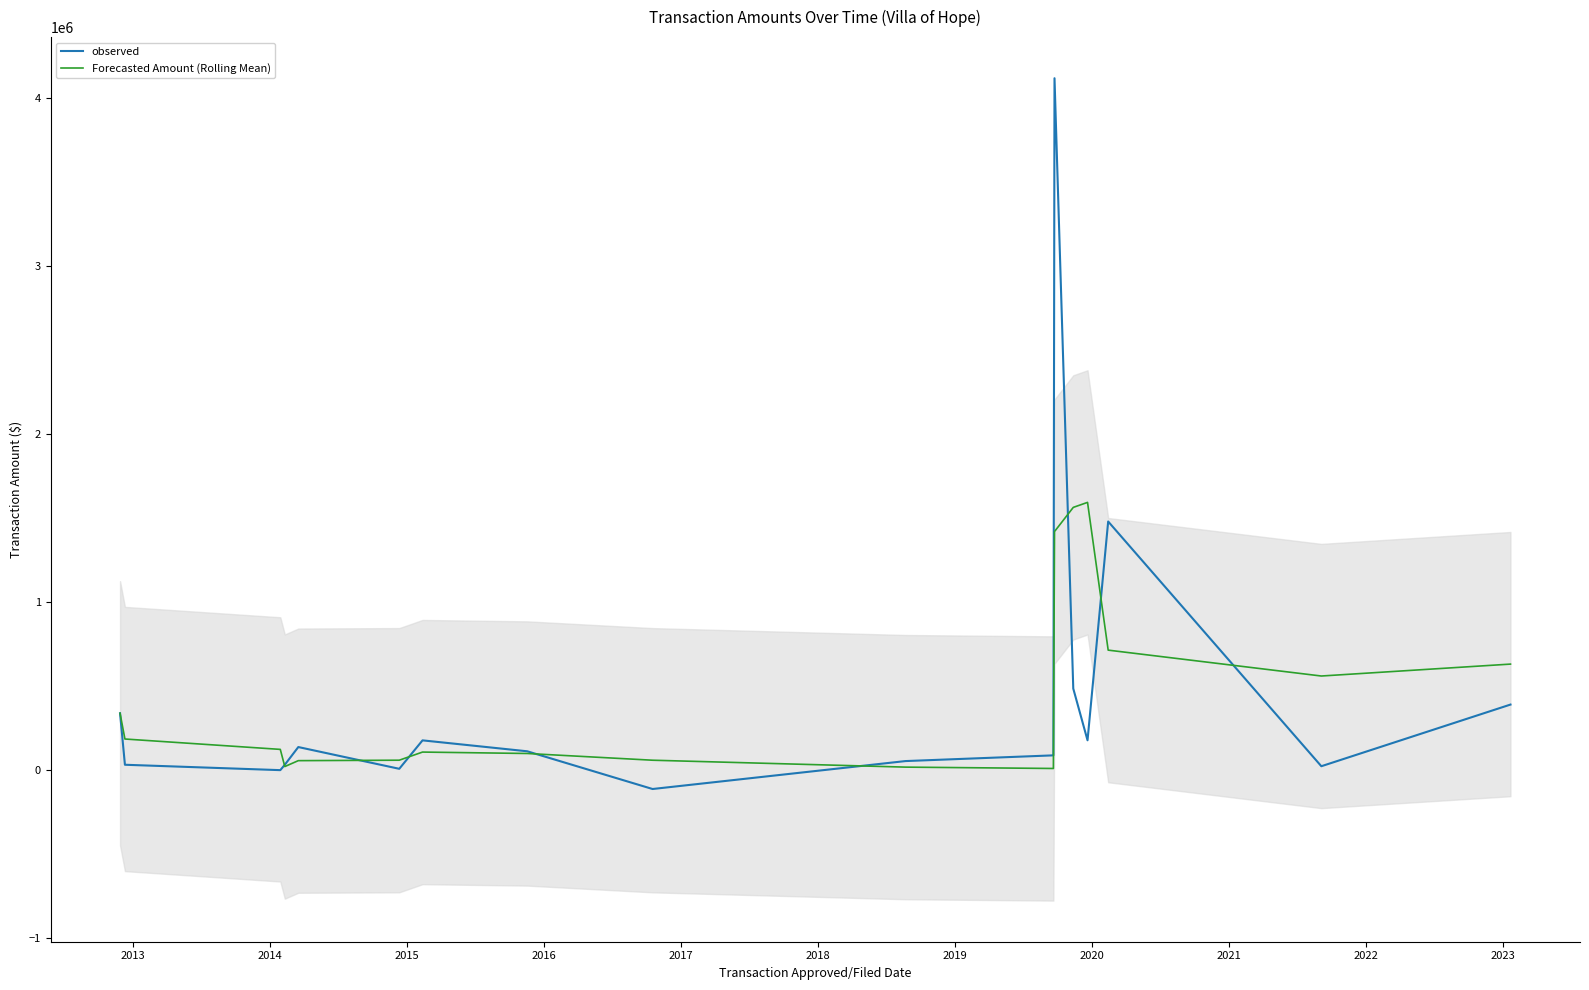

Which series has the largest total across all categories?

Forecasted Amount (Rolling Mean)